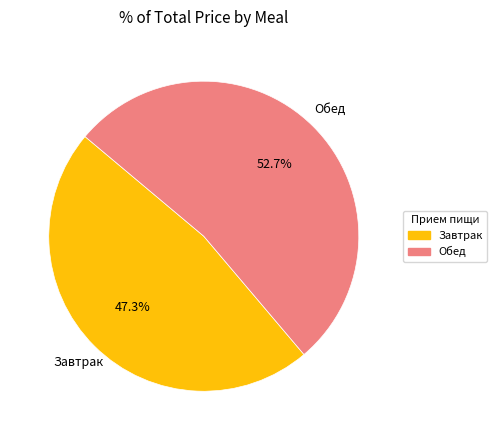

How much of the chart is everything except Завтрак?

52.7%